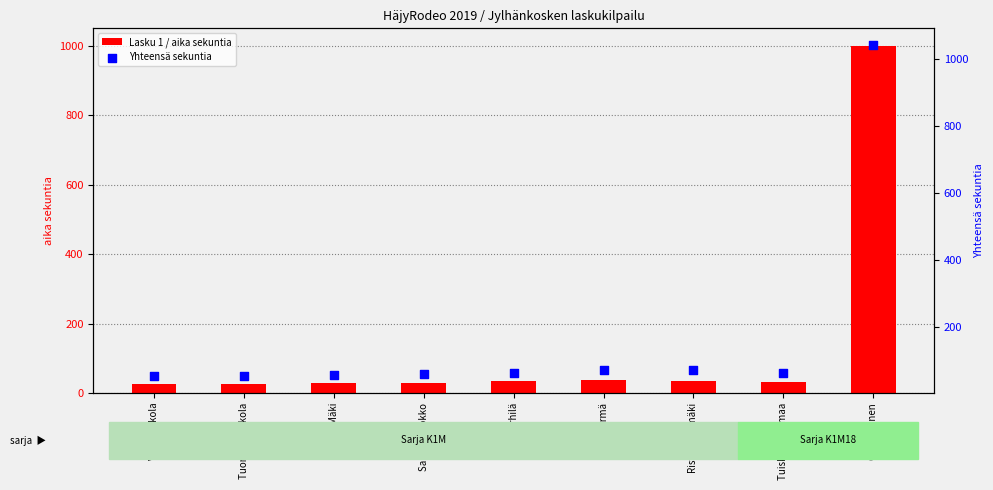

Which series reaches the maximum Y coordinate?

Yhteensä sekuntia